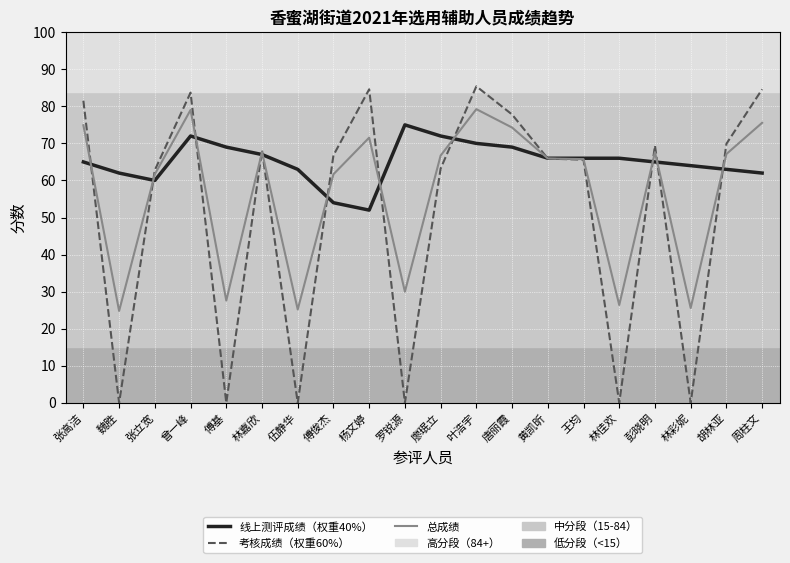

Count the number of data series in this chart.

3